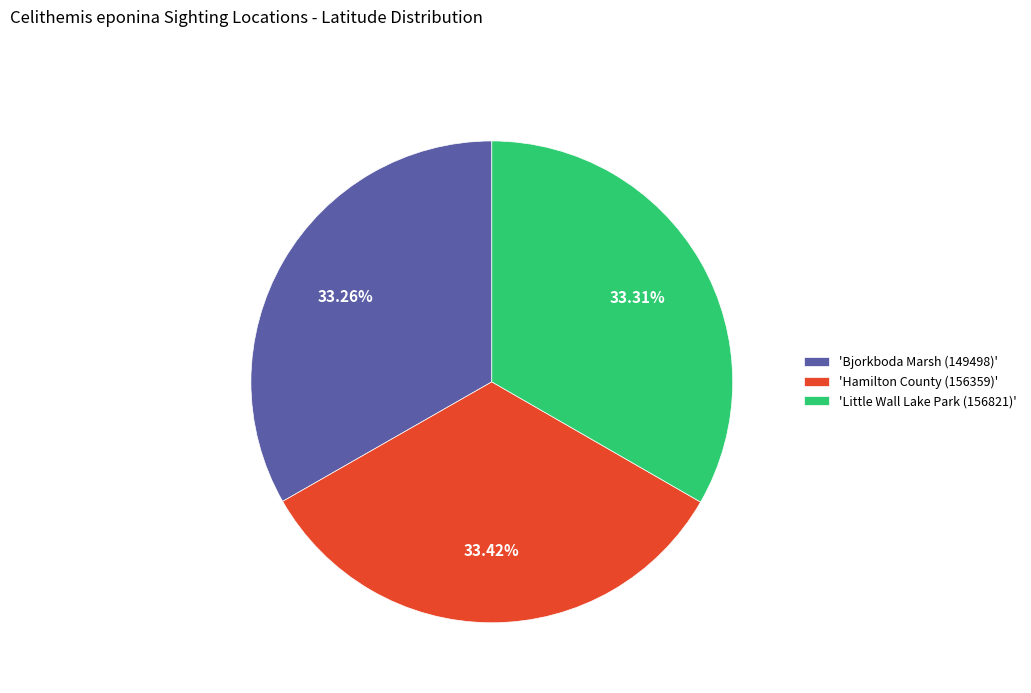

Approximately how many times larger is the value at 'Hamilton County (156359)' compared to 'Bjorkboda Marsh (149498)'?

1.0